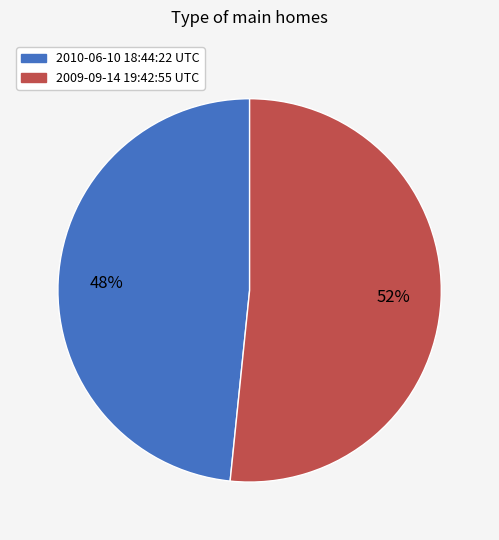

How many segments does this pie chart have?

2